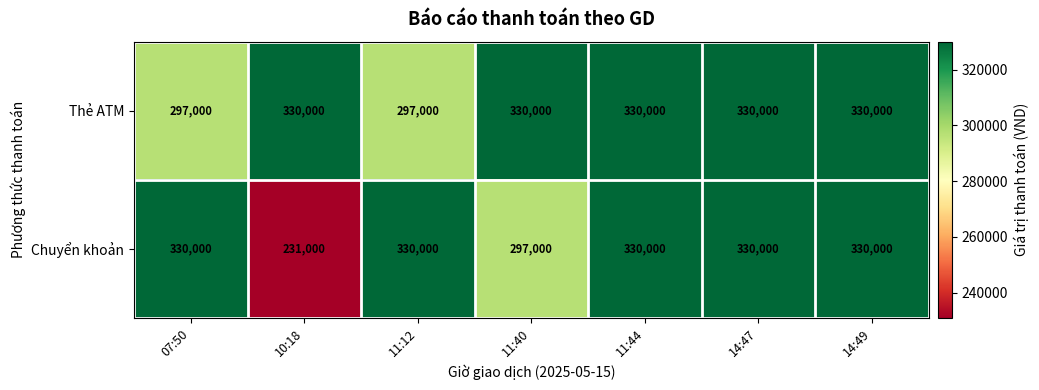

Which series has the widest spread of values?

Chuyển khoản